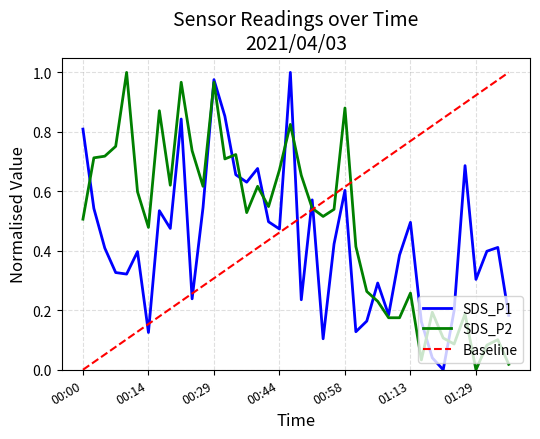

Which series ends up on top after the final intersection of SDS_P1 and Baseline?

Baseline